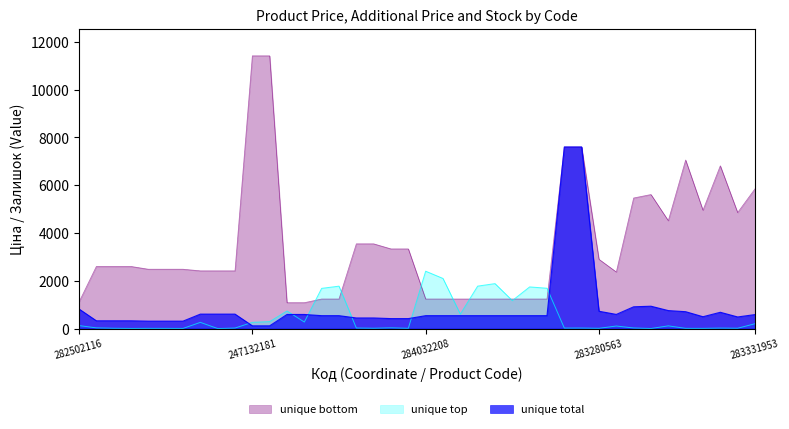

Is it true that Залишок equals 9.4 at 5?

False